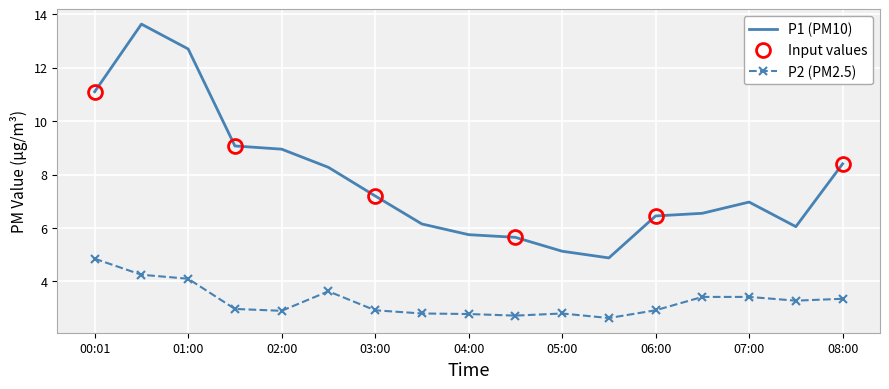

Which label corresponds to the largest value in the chart?

00:30